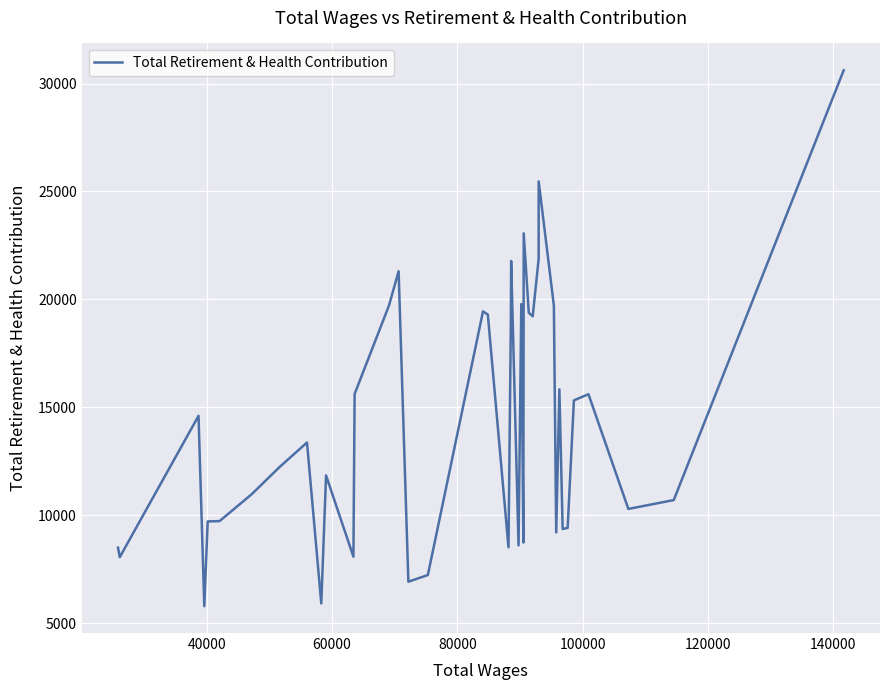

What is the greatest value displayed?

30616